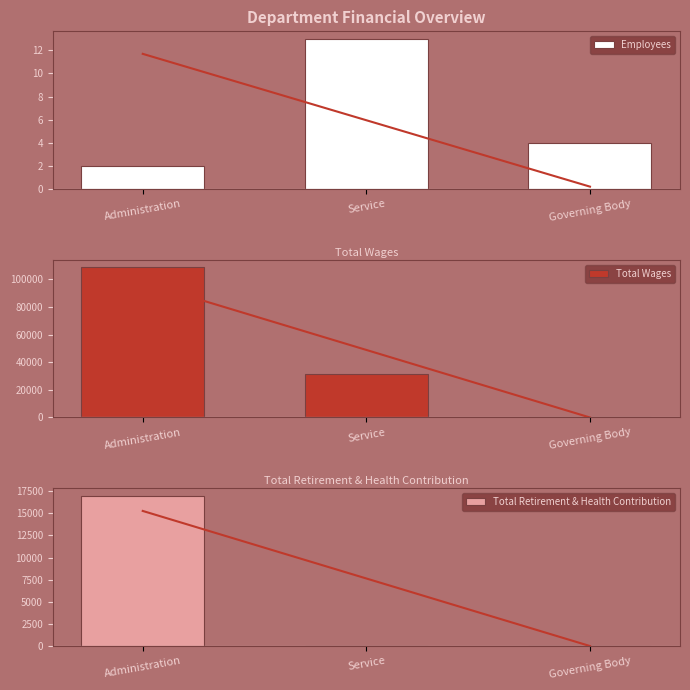

Count the Total Wages values in the range 0 to 108635.

3